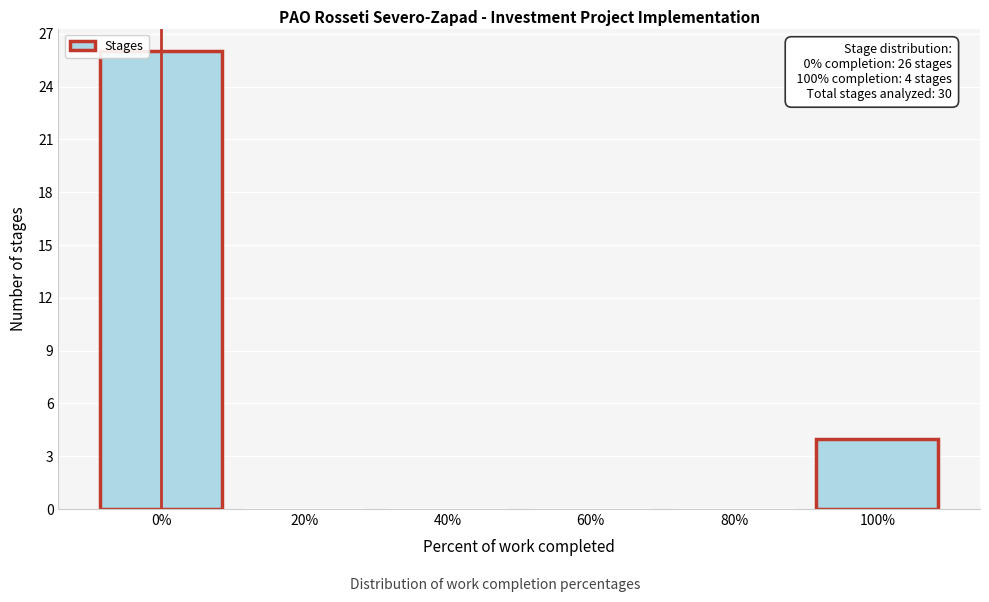

Over which range of the x-axis is the bar tallest?

-10 to 10